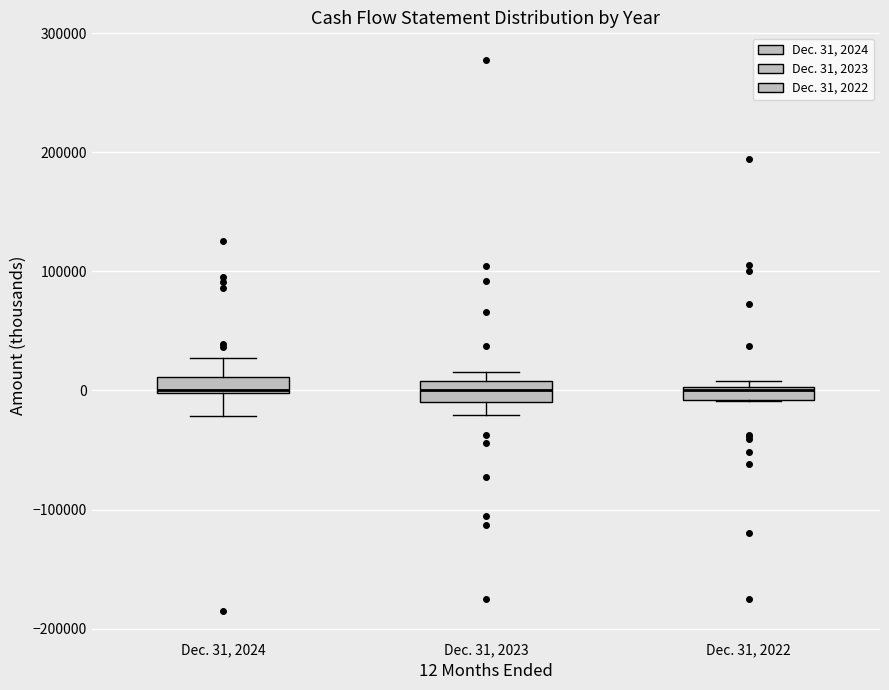

Where is the upper edge of the box for Dec. 31, 2022 on the y-axis? The values are not printed on the chart, so give them approximately, as read against the axis.

0